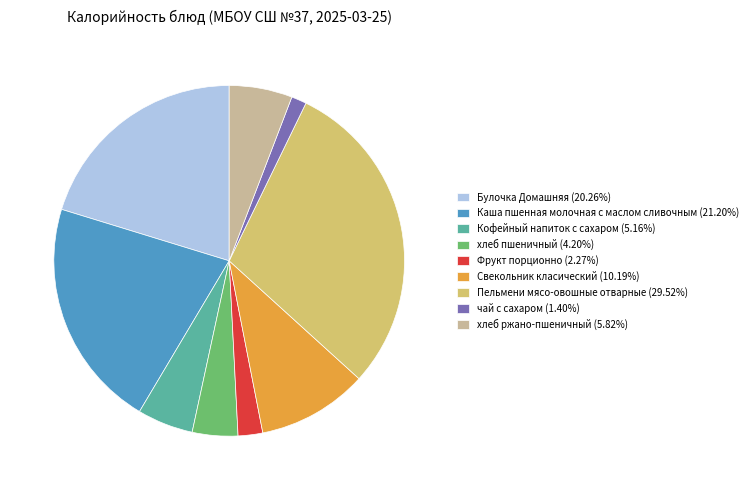

How many slices are in this pie chart?

9